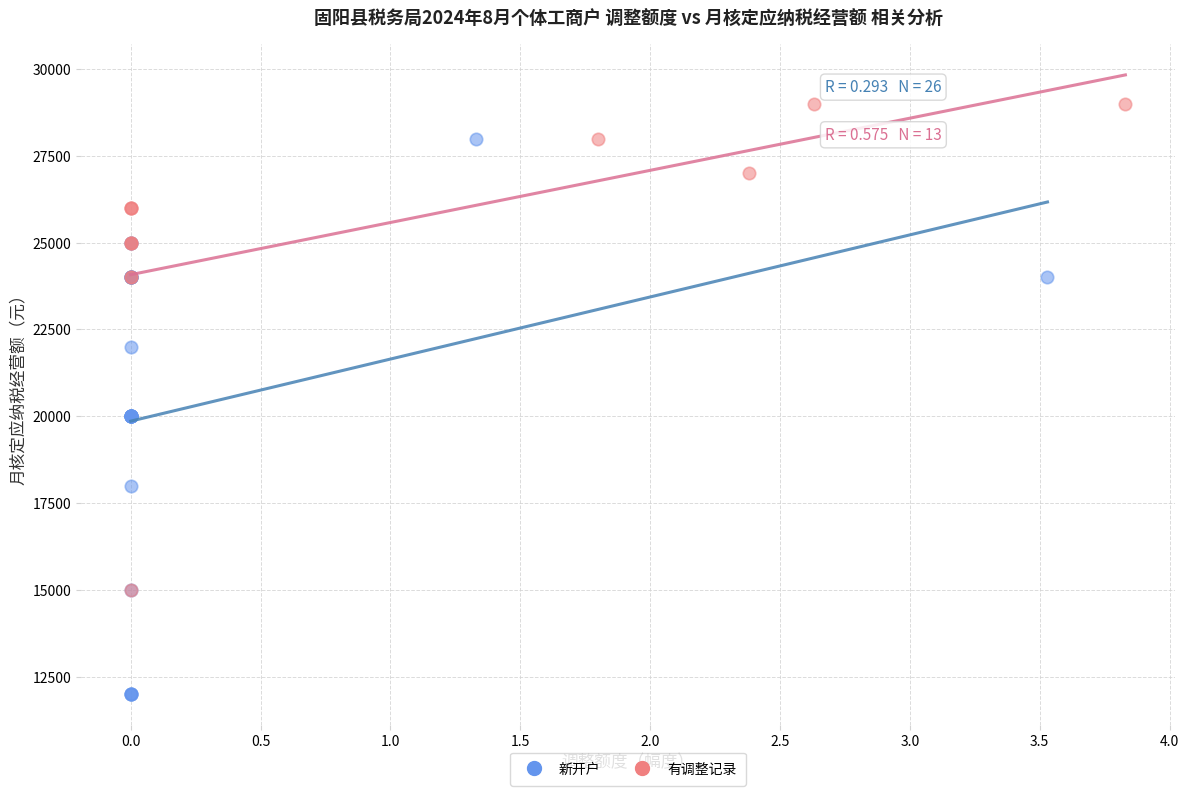

Which series reaches the minimum Y coordinate?

新开户